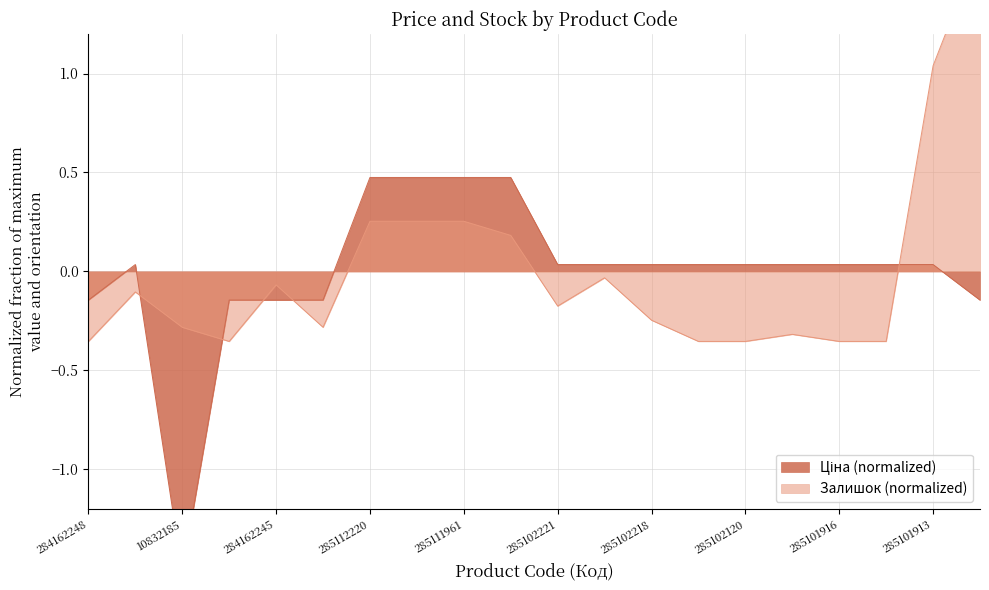

Reading left to right, what are all the values shown in this chart?

Ціна: -0.1	0.0	-1.5	-0.1	-0.1	-0.1	0.5	0.5	0.5	0.5	0.0	0.0	0.0	0.0	0.0	0.0	0.0	0.0	0.0	-0.1
Залишок: -0.4	-0.1	-0.3	-0.4	-0.1	-0.3	0.3	0.3	0.3	0.2	-0.2	-0.0	-0.2	-0.4	-0.4	-0.3	-0.4	-0.4	1.0	1.6